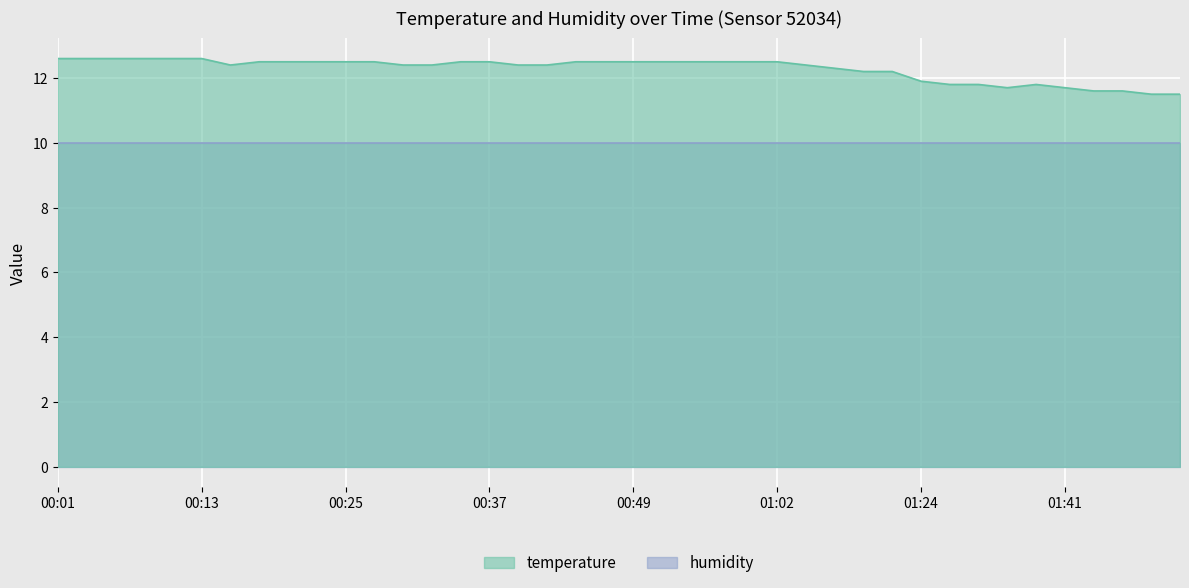

How many points are higher than both their immediate neighbors (excluding endpoints)?

1